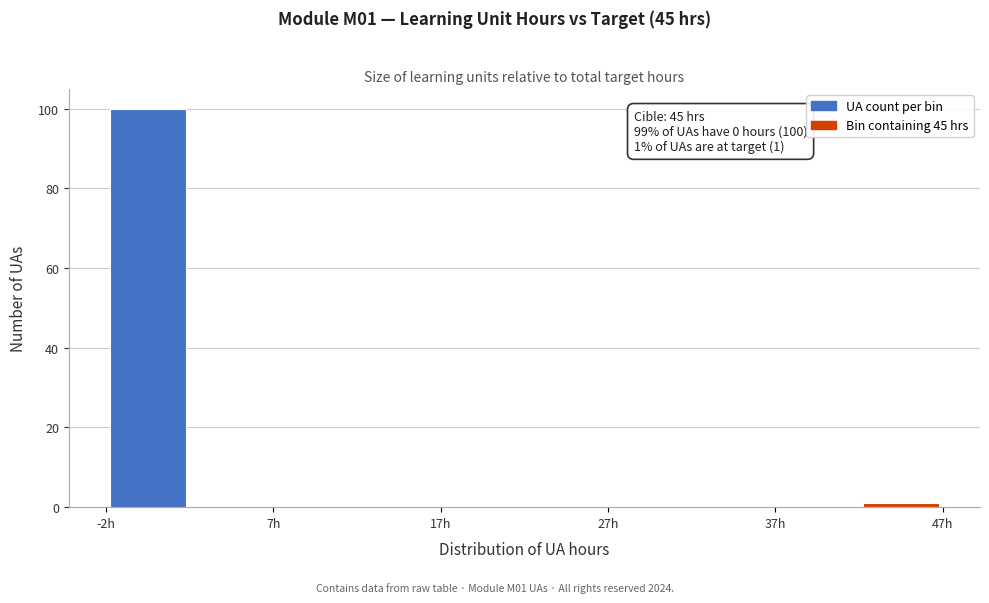

Over which range of the x-axis is the bar tallest?

-2.5 to 2.5